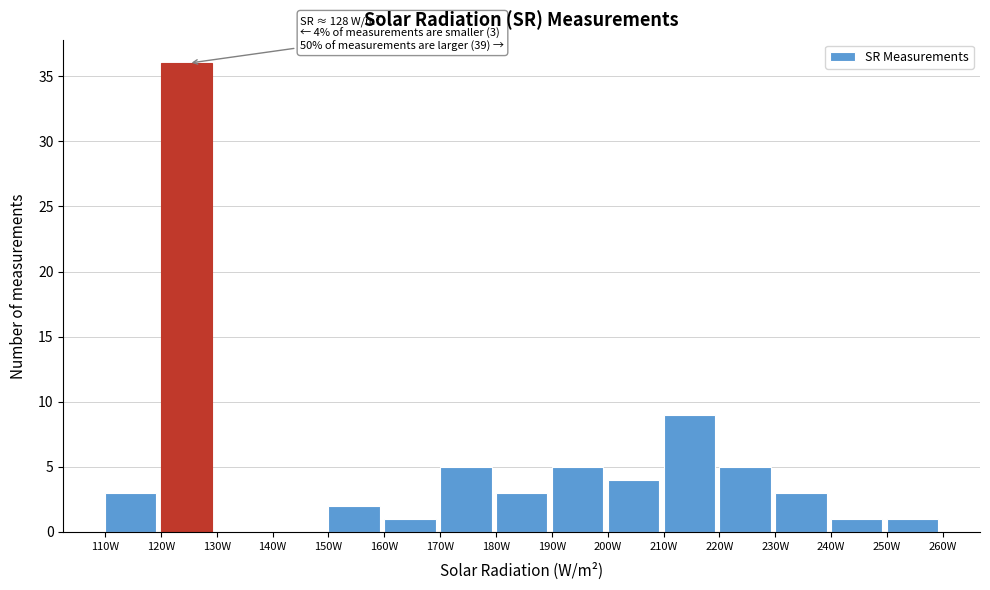

Which range on the x-axis has the tallest bar?

120 to 130